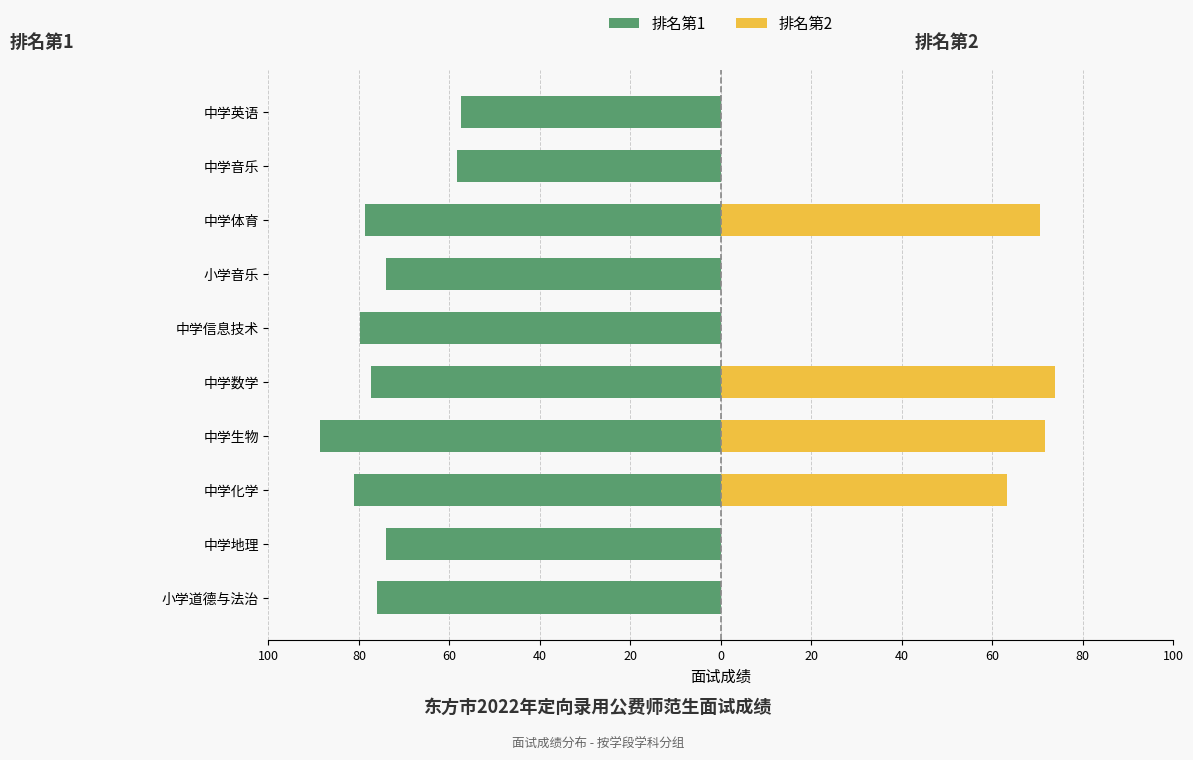

Is it true that 排名第1 equals -101.4 at 小学音乐?

False